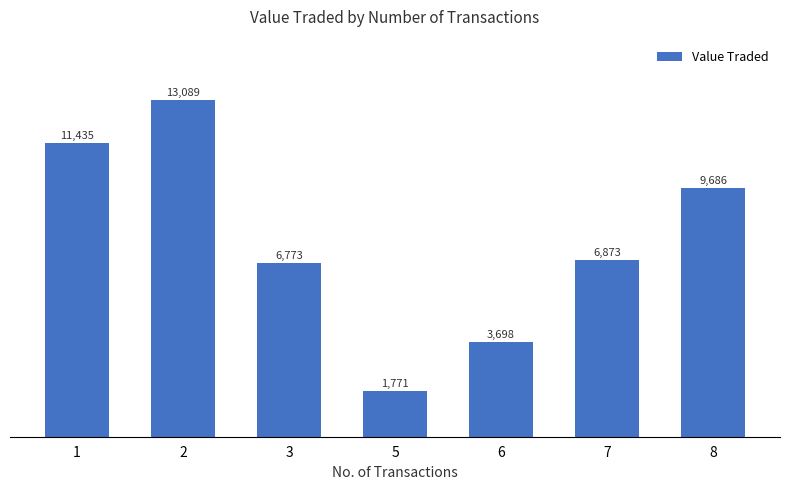

Read the value at 6.

3698